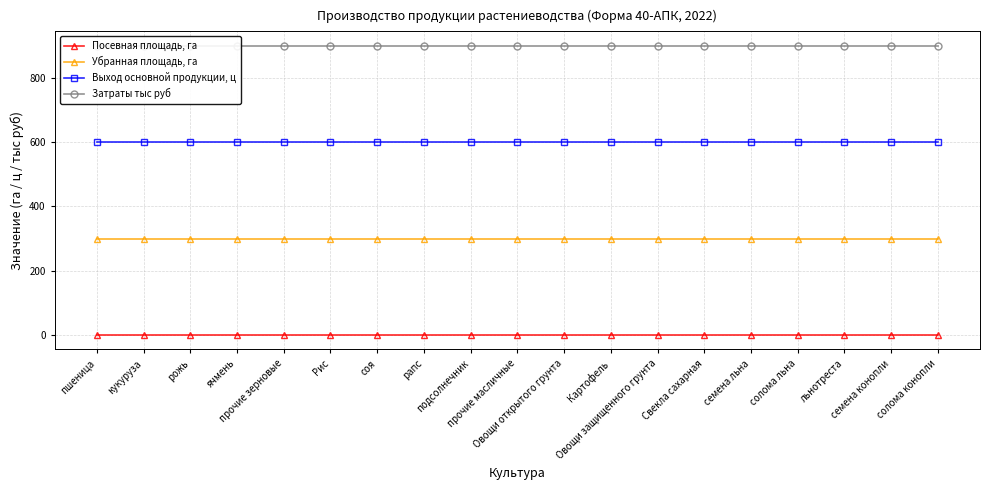

Reading right to left, extract all data points from this chart.

Посевная площадь, га: солома конопли=0	семена конопли=0	льнотреста=0	солома льна=0	семена льна=0	Свекла сахарная=0	Овощи защищенного грунта=0	Картофель=0	Овощи открытого грунта=0	прочие масличные=0	подсолнечник=0	рапс=0	соя=0	Рис=0	прочие зерновые=0	ячмень=0	рожь=0	кукуруза=0	пшеница=0
Убранная площадь, га: солома конопли=300	семена конопли=300	льнотреста=300	солома льна=300	семена льна=300	Свекла сахарная=300	Овощи защищенного грунта=300	Картофель=300	Овощи открытого грунта=300	прочие масличные=300	подсолнечник=300	рапс=300	соя=300	Рис=300	прочие зерновые=300	ячмень=300	рожь=300	кукуруза=300	пшеница=300
Выход основной продукции, ц: солома конопли=600	семена конопли=600	льнотреста=600	солома льна=600	семена льна=600	Свекла сахарная=600	Овощи защищенного грунта=600	Картофель=600	Овощи открытого грунта=600	прочие масличные=600	подсолнечник=600	рапс=600	соя=600	Рис=600	прочие зерновые=600	ячмень=600	рожь=600	кукуруза=600	пшеница=600
Затраты тыс руб: солома конопли=900	семена конопли=900	льнотреста=900	солома льна=900	семена льна=900	Свекла сахарная=900	Овощи защищенного грунта=900	Картофель=900	Овощи открытого грунта=900	прочие масличные=900	подсолнечник=900	рапс=900	соя=900	Рис=900	прочие зерновые=900	ячмень=900	рожь=900	кукуруза=900	пшеница=900